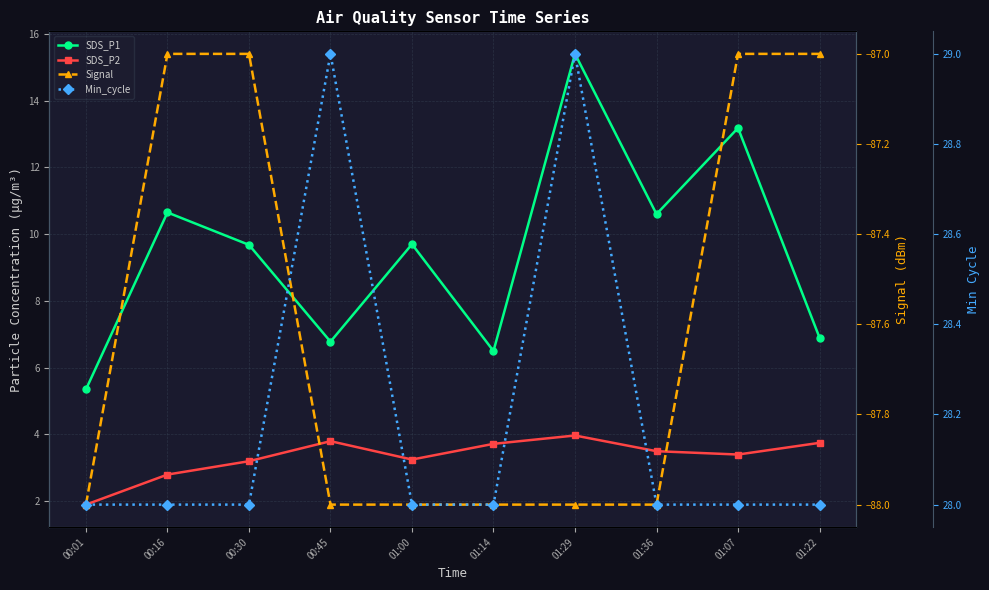

What is the spread (max minus min) of values at 00:30?

115.0